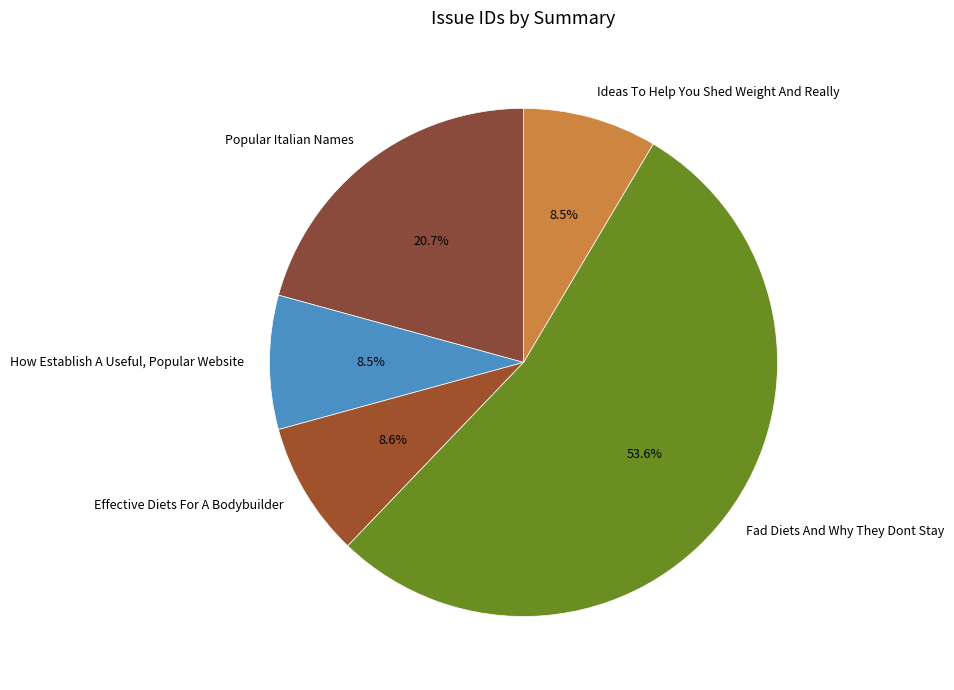

Is it true that Effective Diets For A Bodybuilder is 1% of the pie?

False